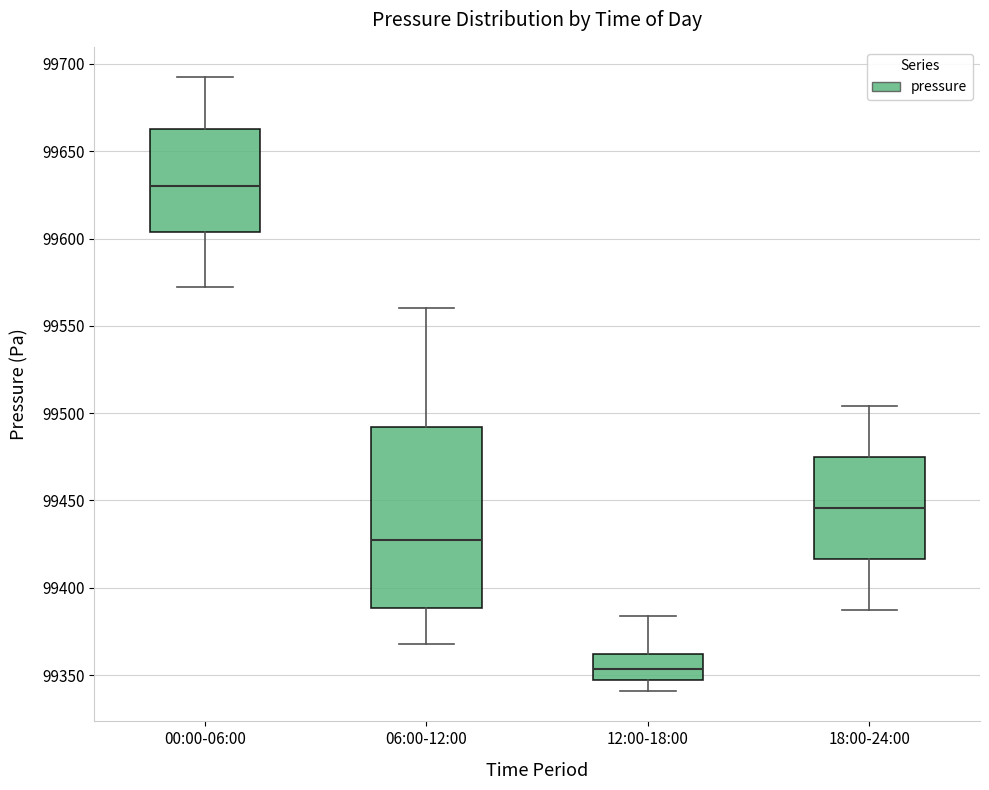

Reading left to right, read every box against the y-axis: the position of its median line, the range the box covers, and the ends of its whiskers. The values are not printed on the chart, so give them approximately, as read against the axis.

00:00-06:00: median 99630, box 99605 to 99665, whiskers 99570 to 99690
06:00-12:00: median 99430, box 99390 to 99490, whiskers 99370 to 99560
12:00-18:00: median 99355, box 99345 to 99360, whiskers 99340 to 99385
18:00-24:00: median 99445, box 99415 to 99475, whiskers 99385 to 99505